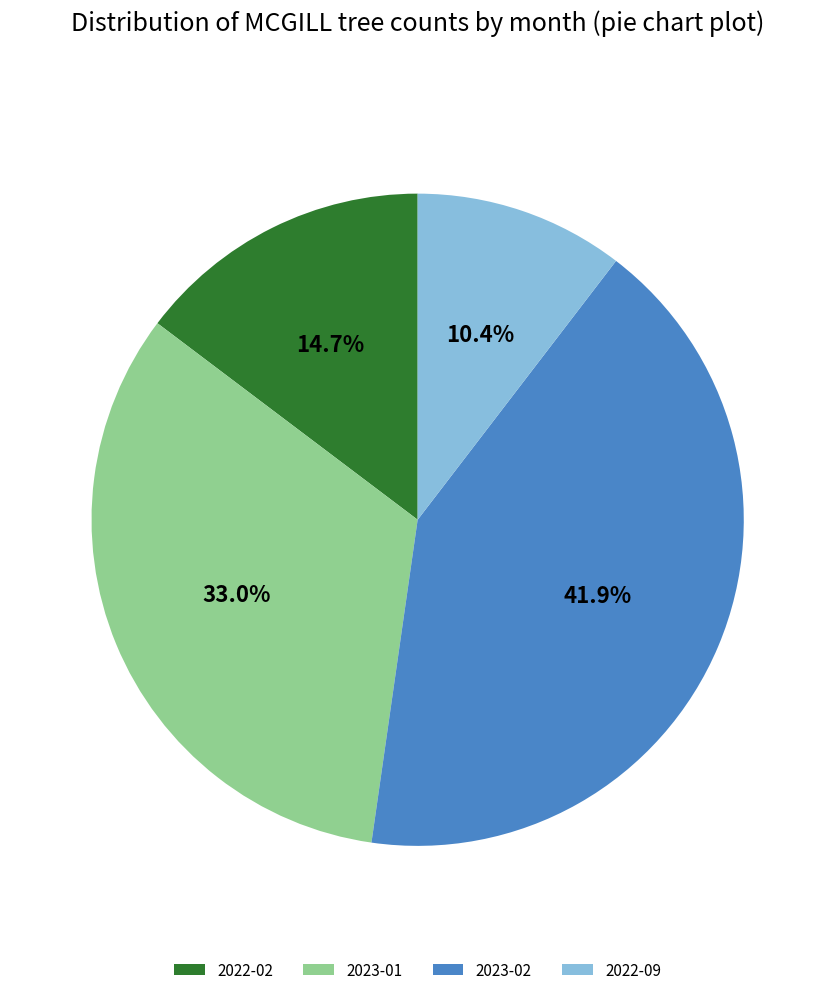

Is there any slice that represents more than half of the pie?

No